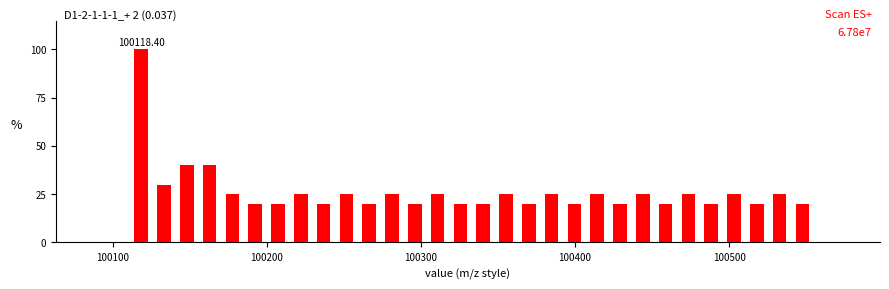

Around what value on the x-axis is the tallest bar? Give the approximate position of its centre, as read against the axis.

100120